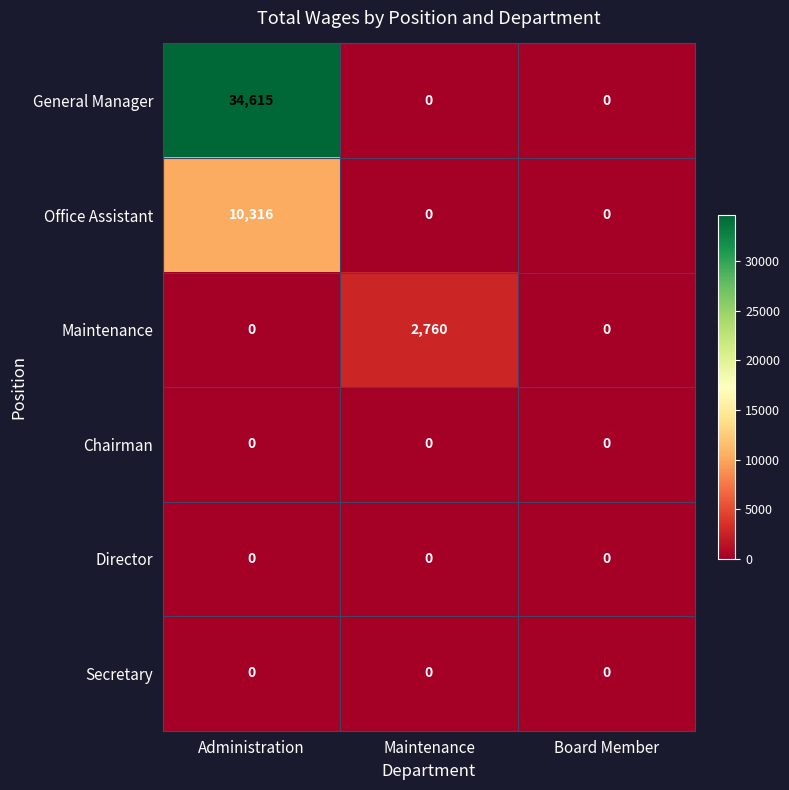

Which series has the largest total across all categories?

General Manager